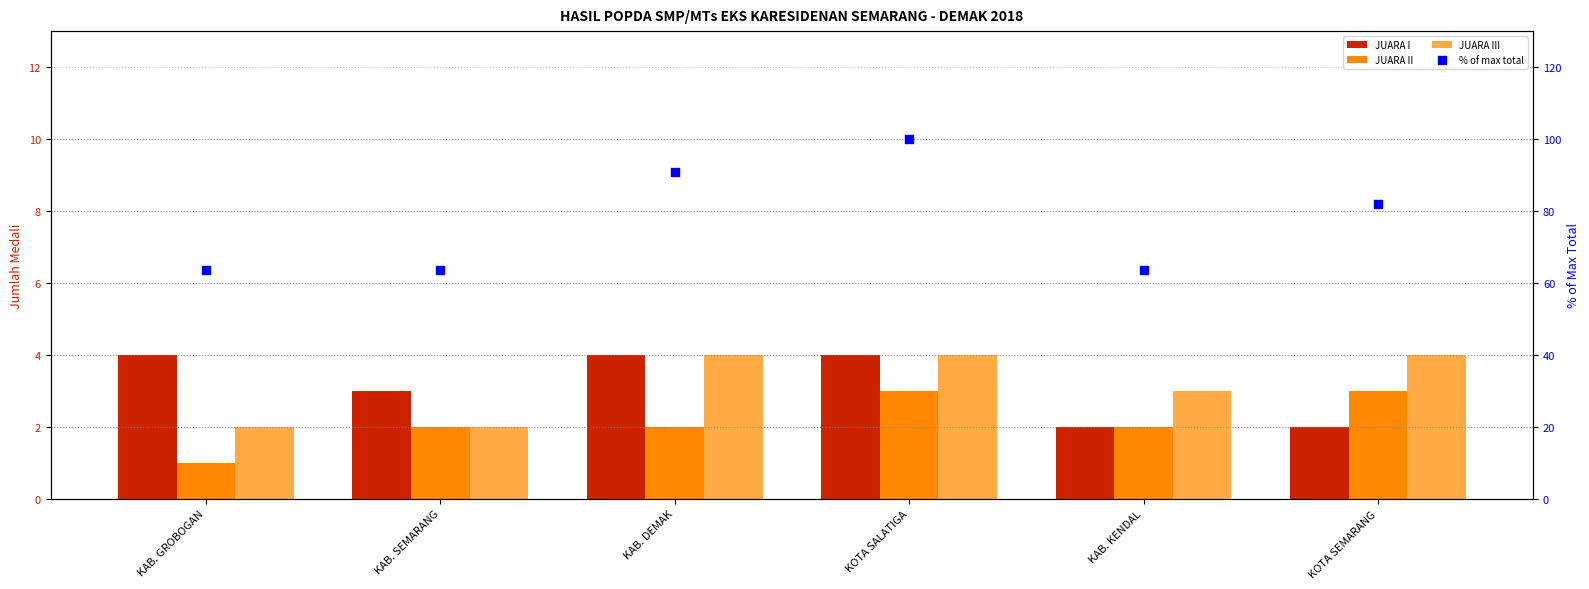

Which series has the widest spread of Y values?

% of max total